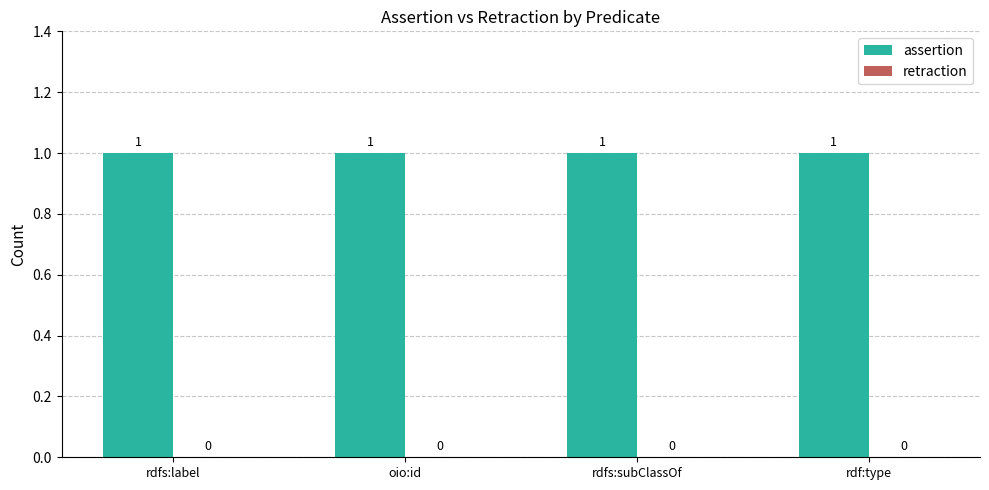

List the series in order of their peak value, lowest first.

retraction, assertion